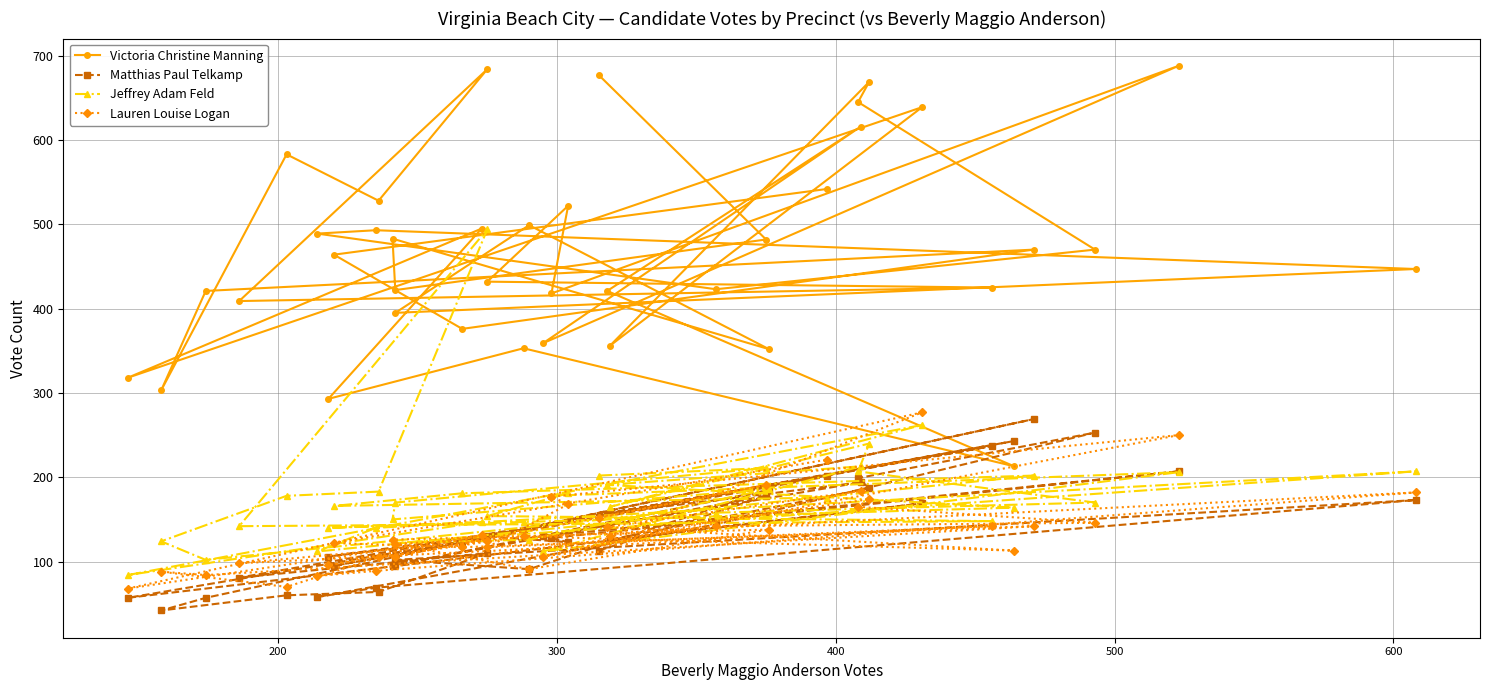

What is the maximum value shown in the chart?

688